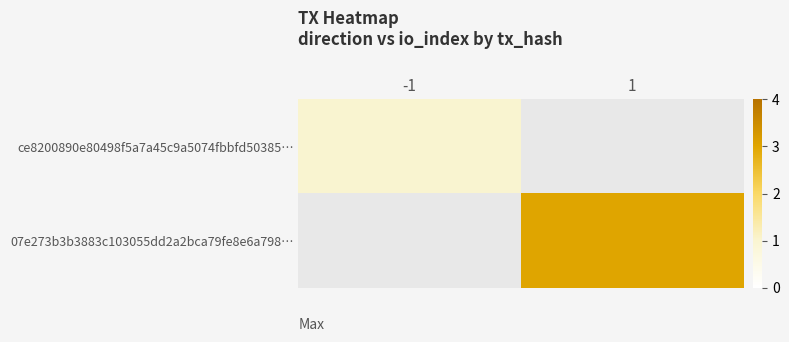

How many categories are shown in the chart?

2